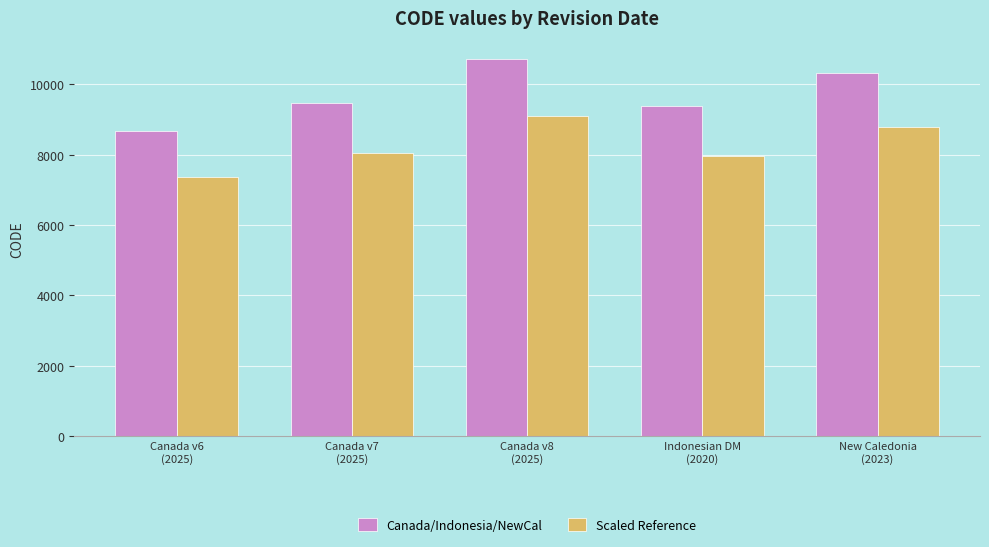

What is the minimum value for Canada/Indonesia/NewCal?

8676.0